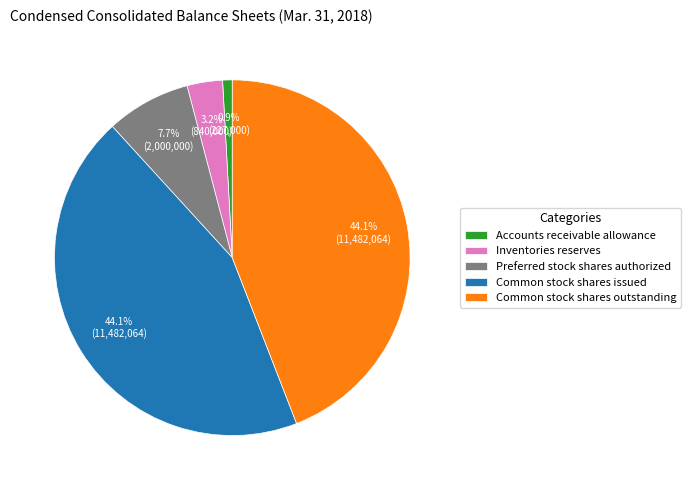

What is the smallest slice in the pie chart?

Accounts receivable allowance